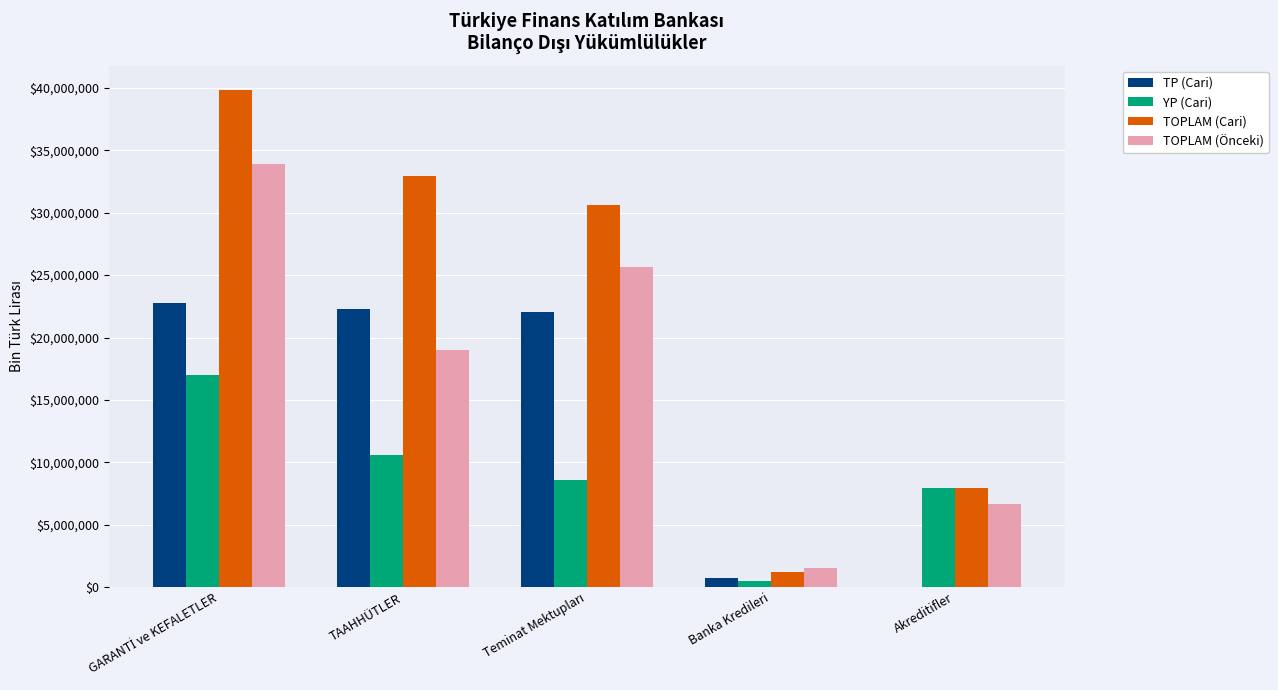

Are the bars grouped side by side (vs. stacked)?

Yes